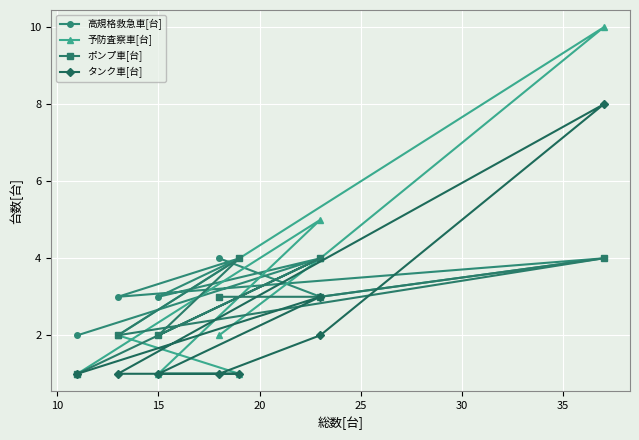

True or false: 高規格救急車[台] and タンク車[台] cross at least once.

True